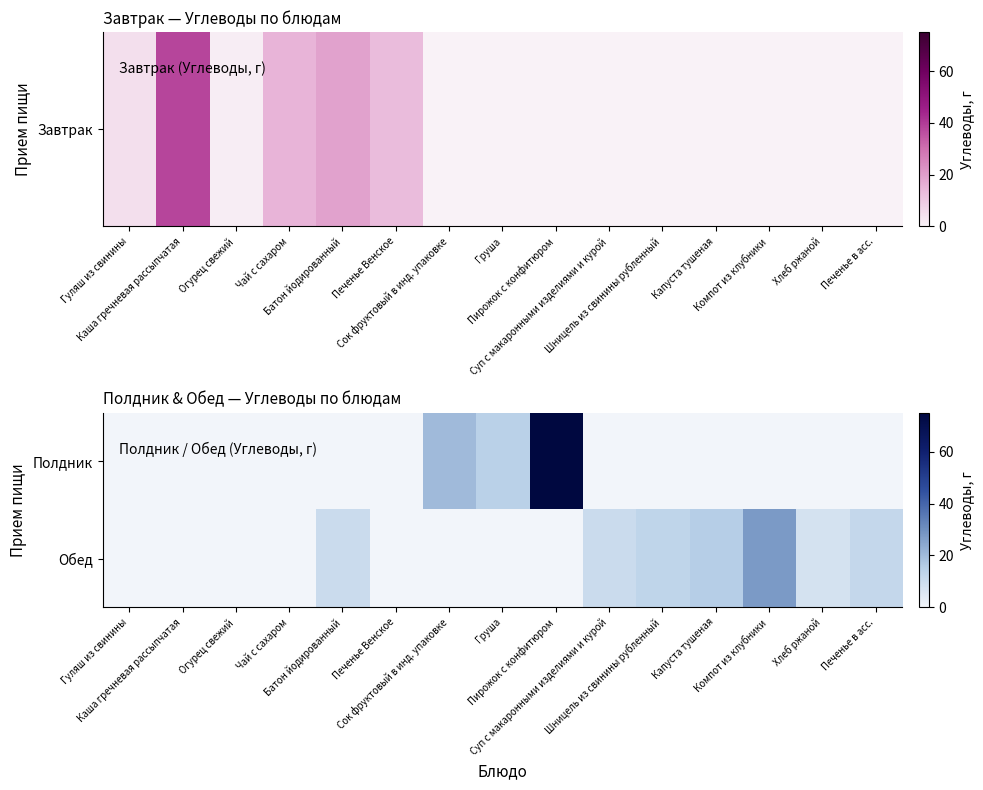

At how many categories does at least one series exceed 20?

3